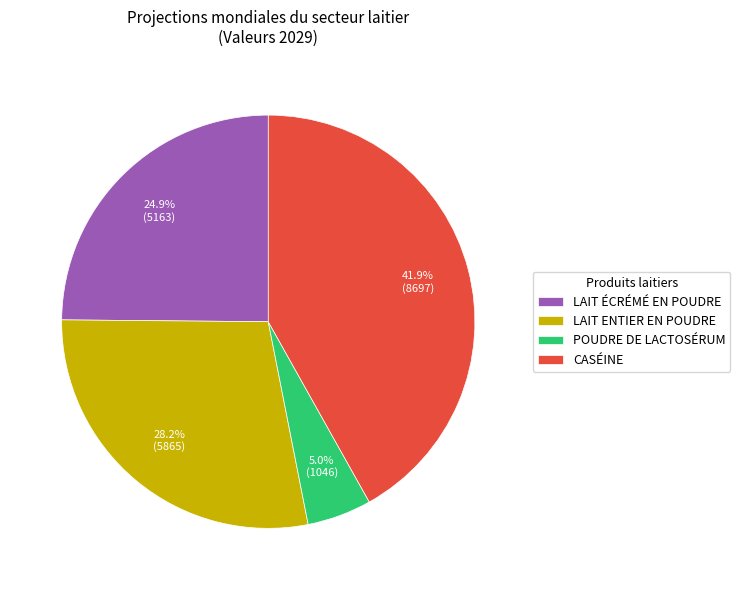

The POUDRE DE LACTOSÉRUM slice represents 5% of the pie. True or false?

True